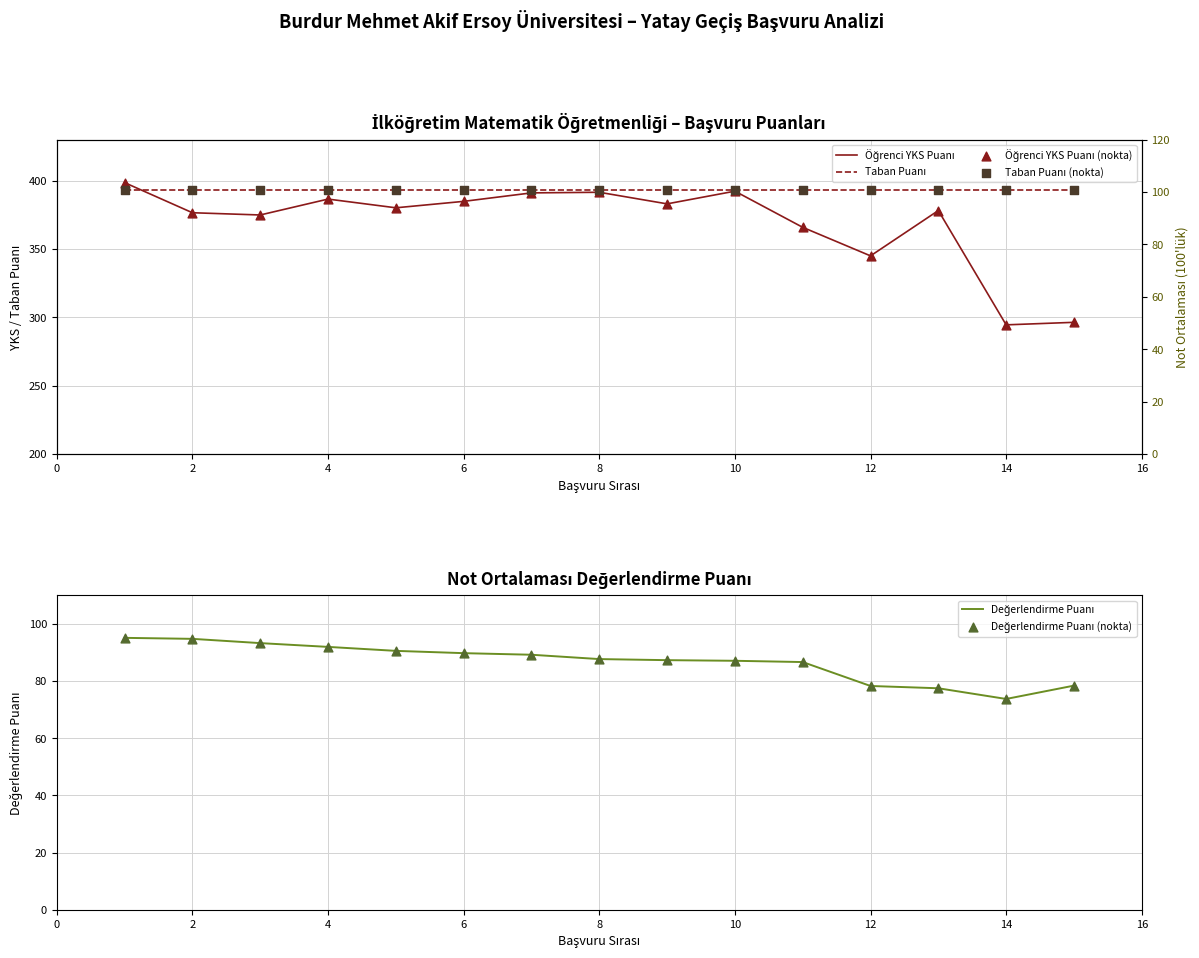

Which series reaches the minimum Y coordinate?

Değerlendirme Puanı